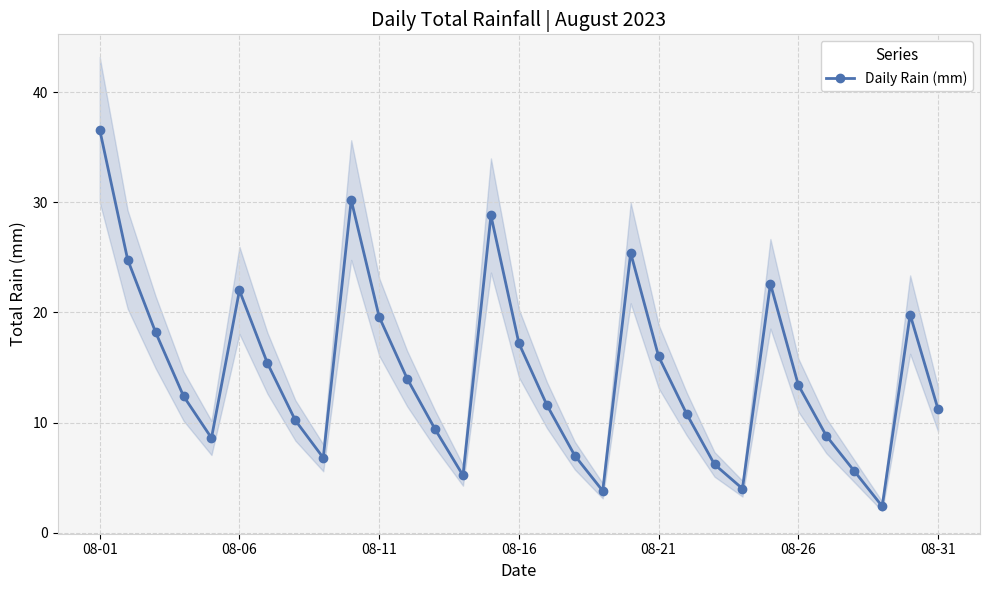

True or false: Daily Rain (mm) has more than 1 interior local peaks.

True